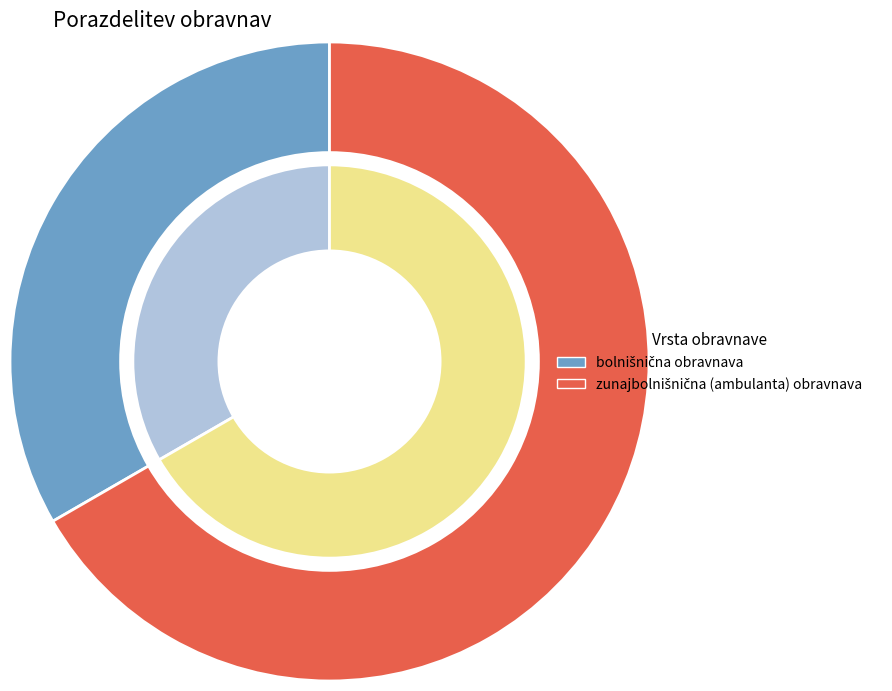

Rank the categories by value from highest to lowest.

zunajbolnišnična (ambulanta) obravnava, bolnišnična obravnava